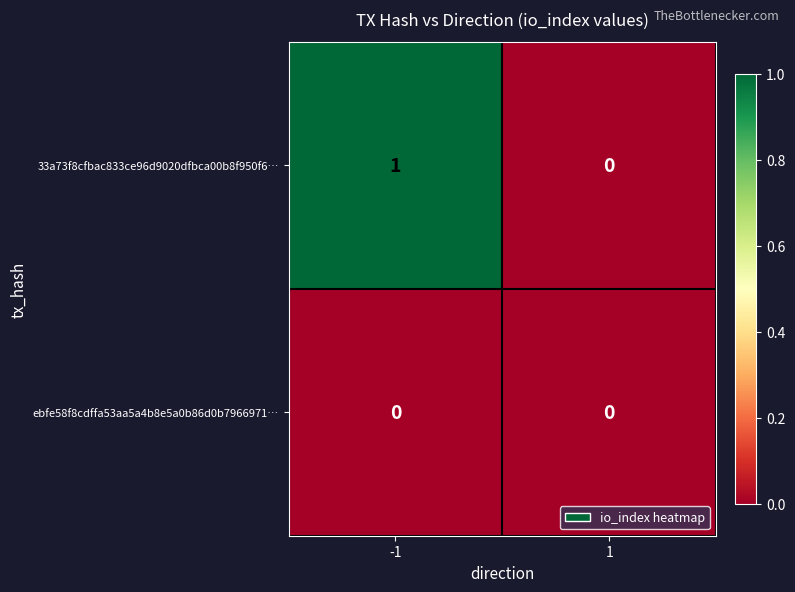

Is the value of 33a73f8cfbac833ce96d9020dfbca00b8f950f6… at -1 greater than the value of ebfe58f8cdffa53aa5a4b8e5a0b86d0b7966971… at 1?

Yes